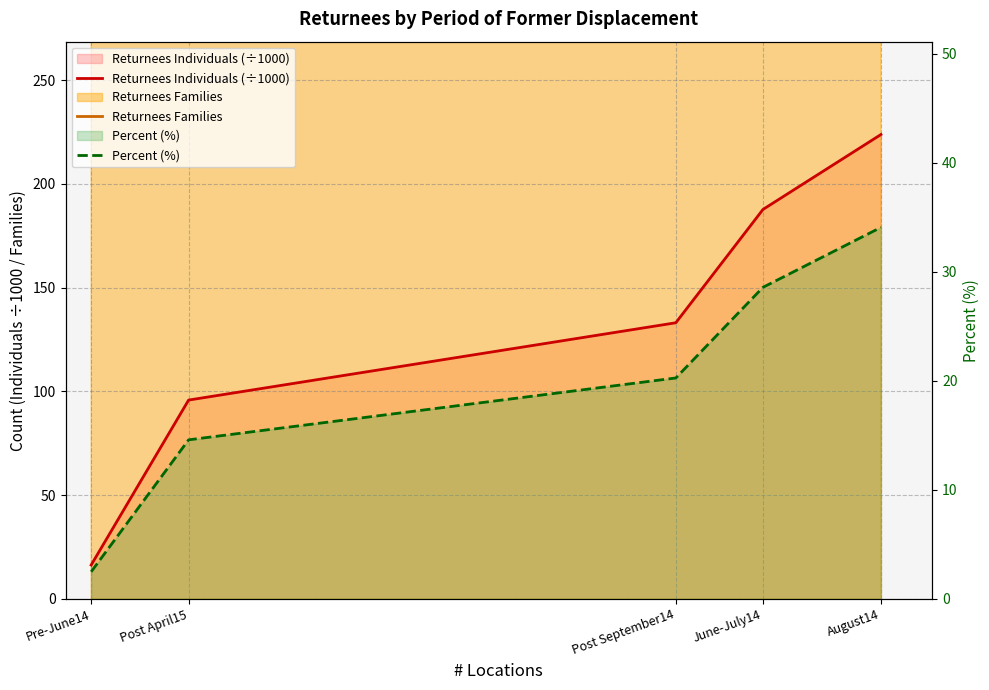

Where is Returnees Families nearest to the value 20012?

Post September14